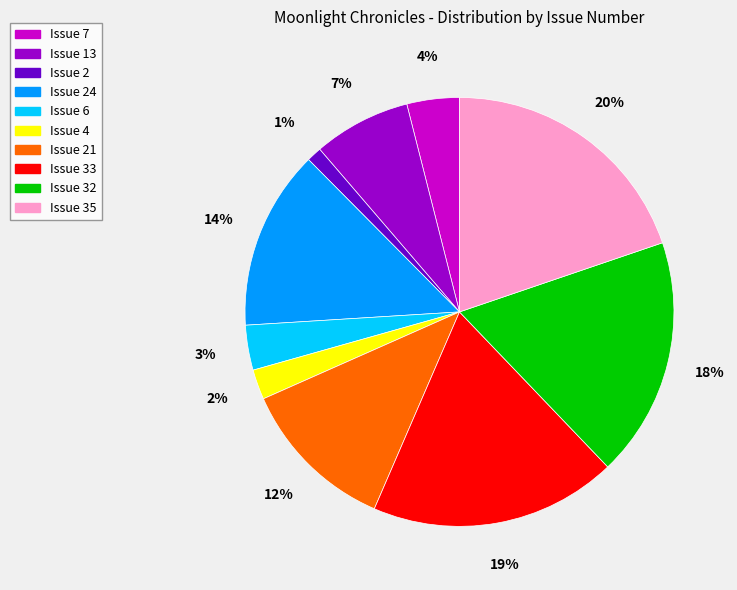

Does Issue 6 account for over 50% of the chart?

No